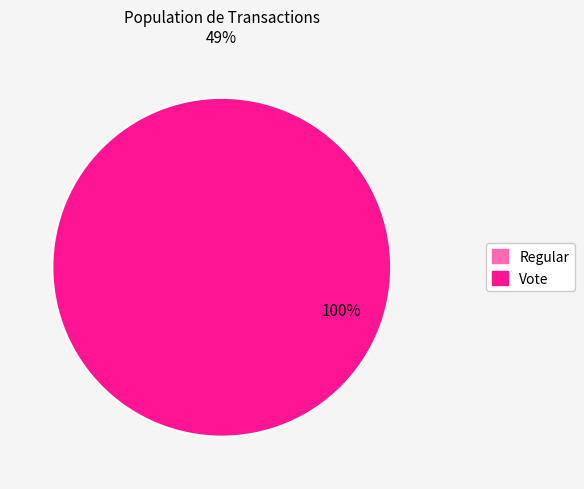

Which category has the biggest portion of the pie?

Vote